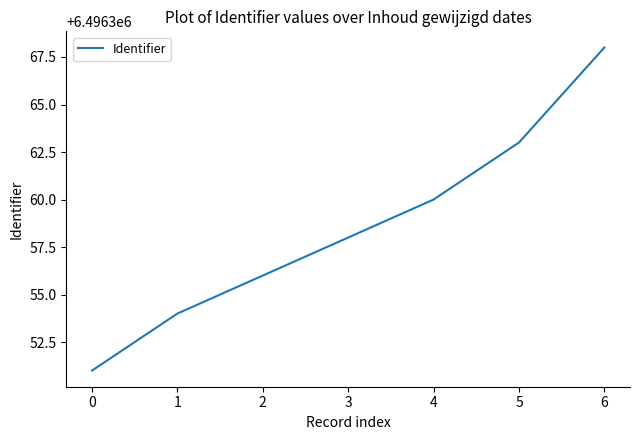

What is the maximum value shown in the chart?

6496368